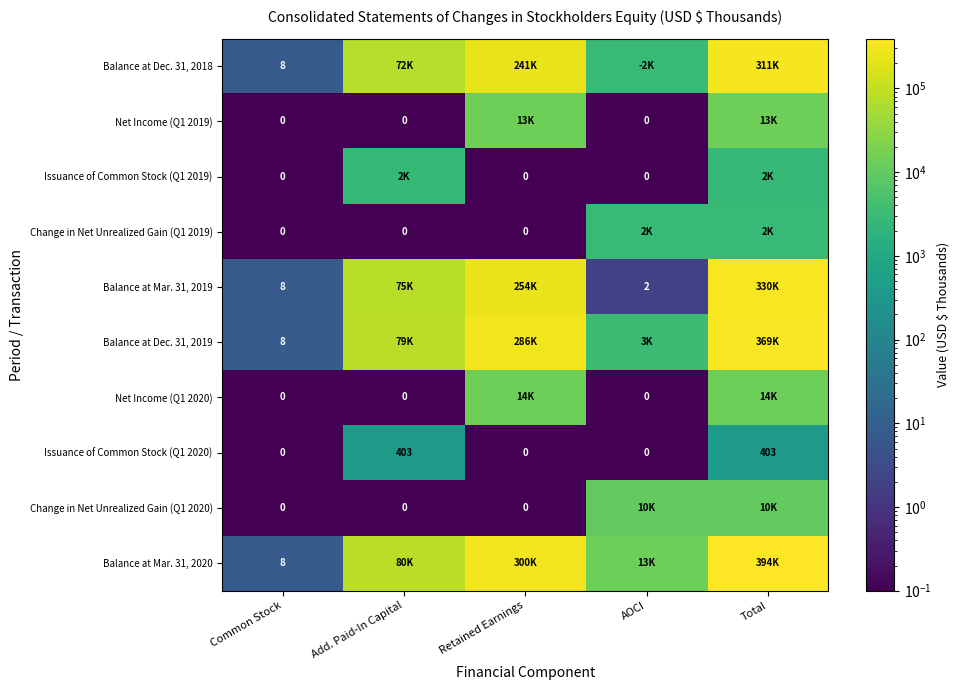

At which category is the sum across all series the highest?

Total